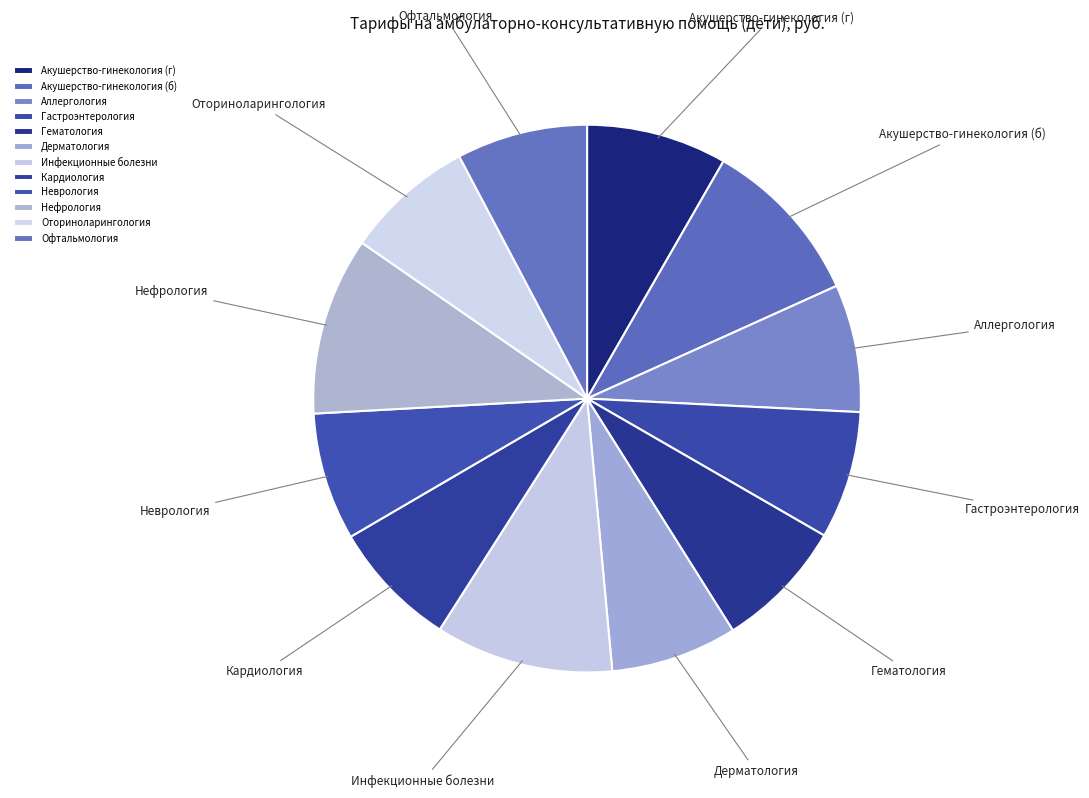

How many slices are in this pie chart?

12